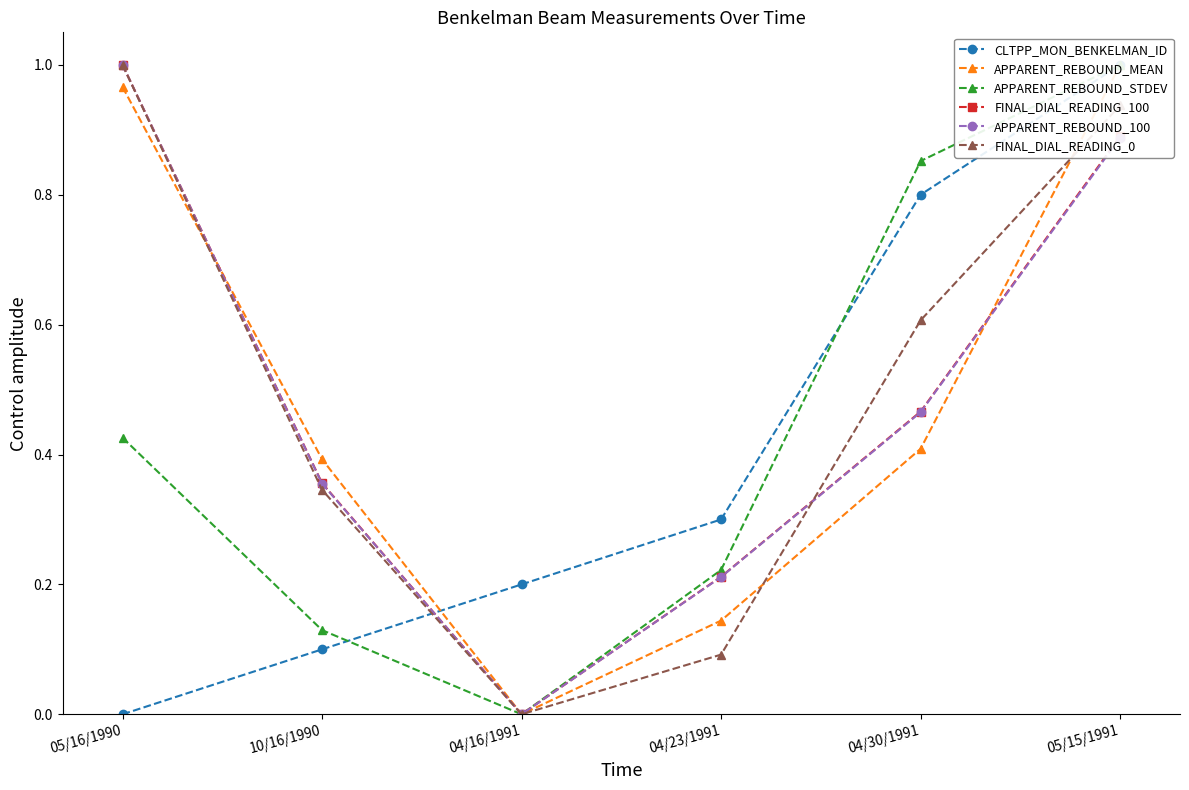

What is the label of the 3rd point from the right?

04/23/1991